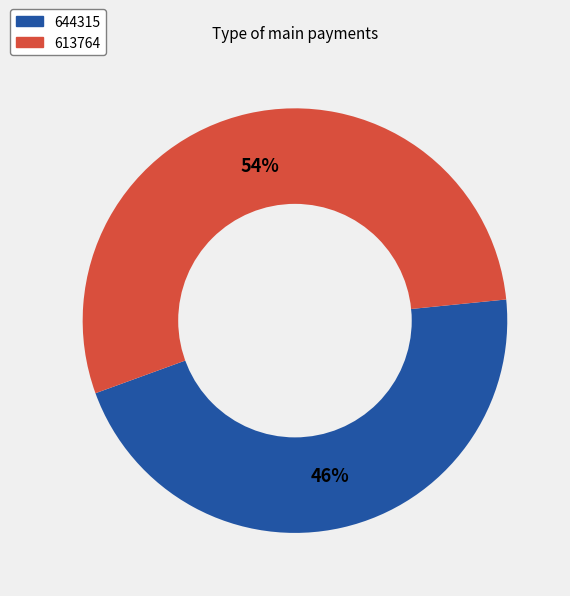

How many segments does this pie chart have?

2